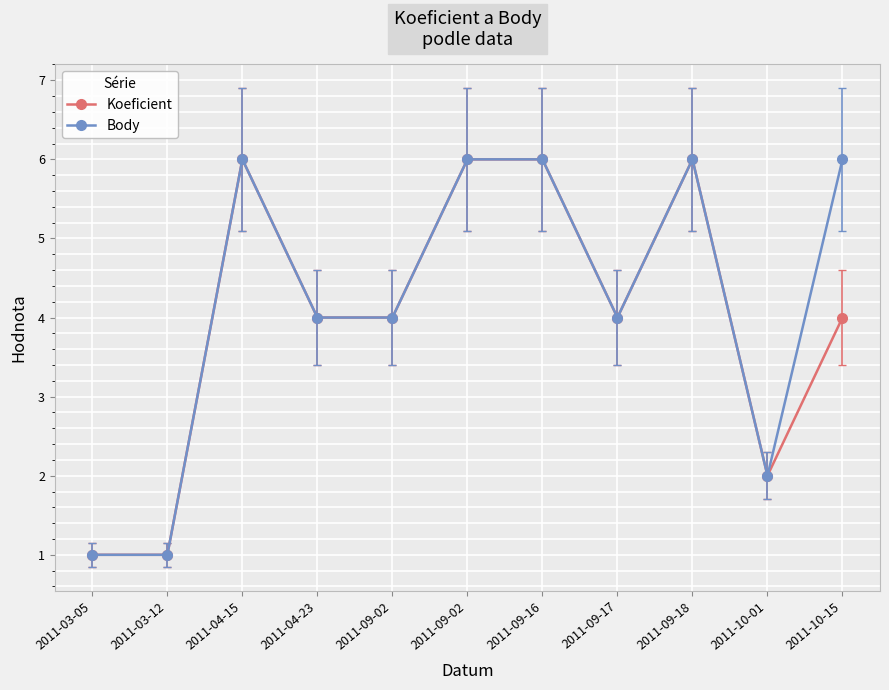

How many categories are shown in the chart?

11